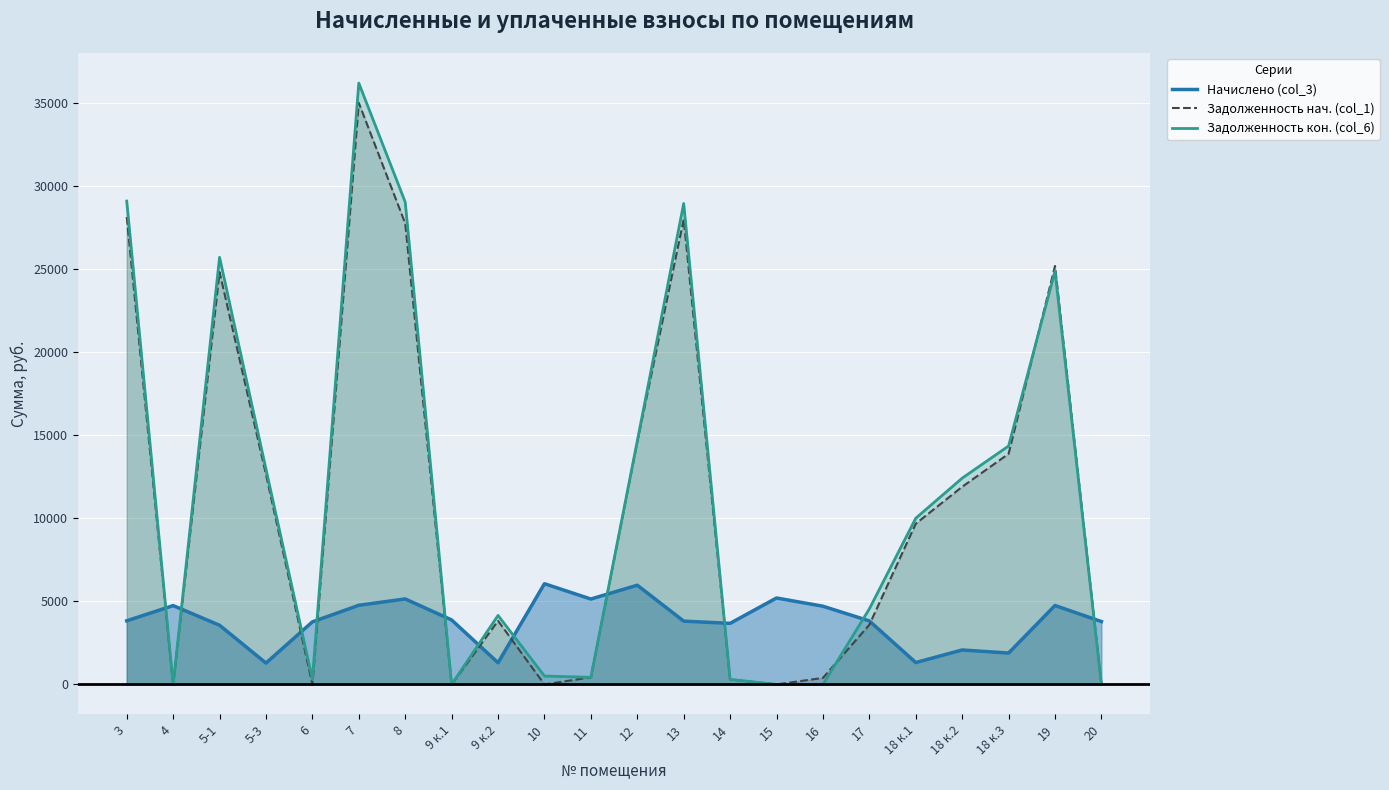

What is the greatest value displayed?

36195.8